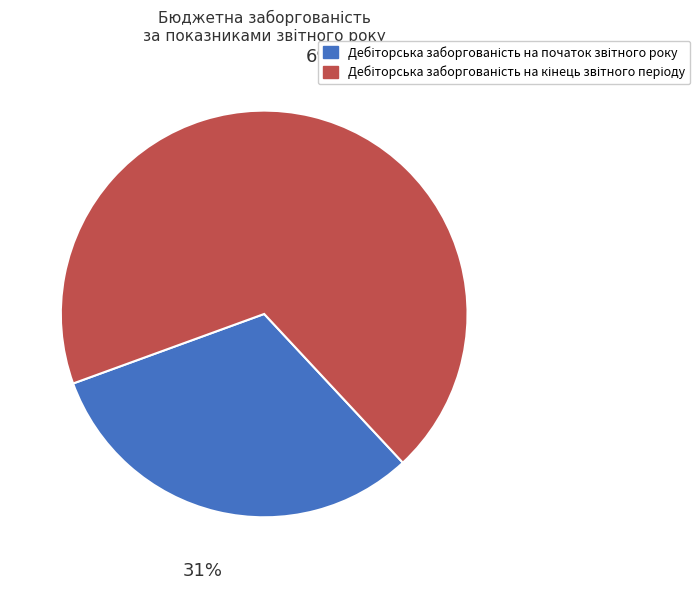

What percentage is the Дебіторська заборгованість на початок звітного року slice, to the nearest percent?

31%